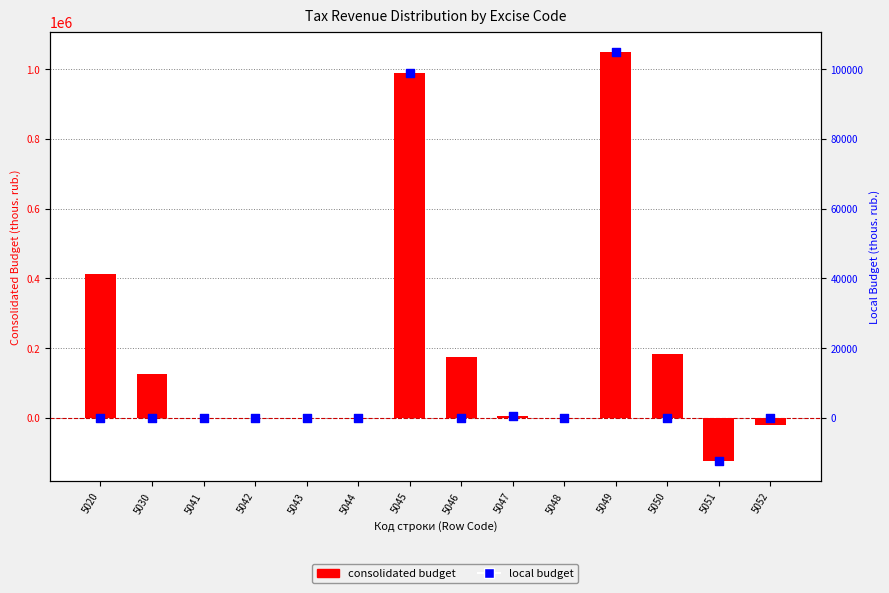

At which category is the sum across all series the highest?

5049